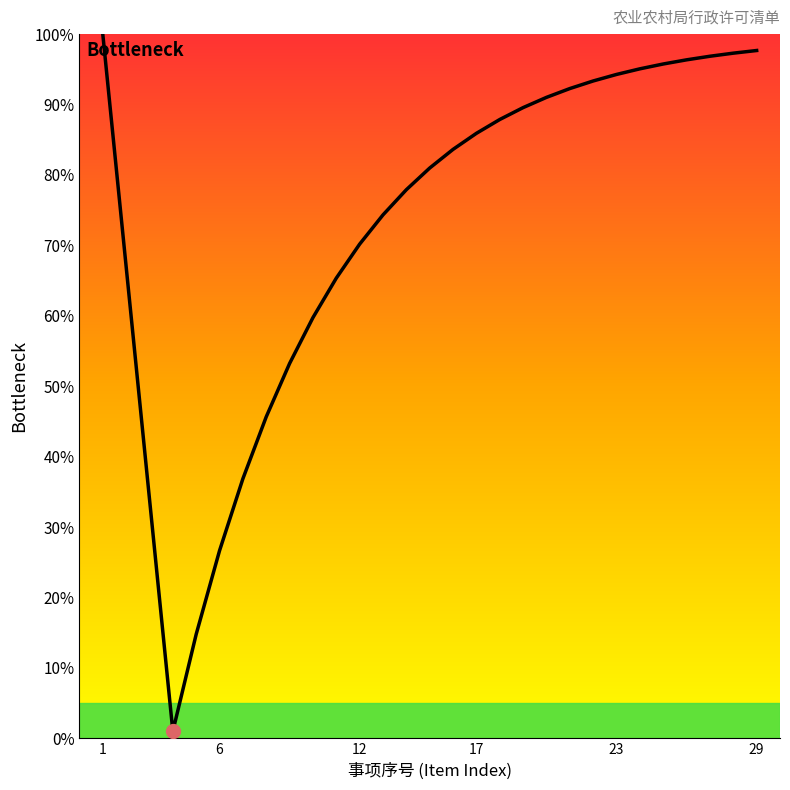

Does the chart display data point markers on the line(s)?

No